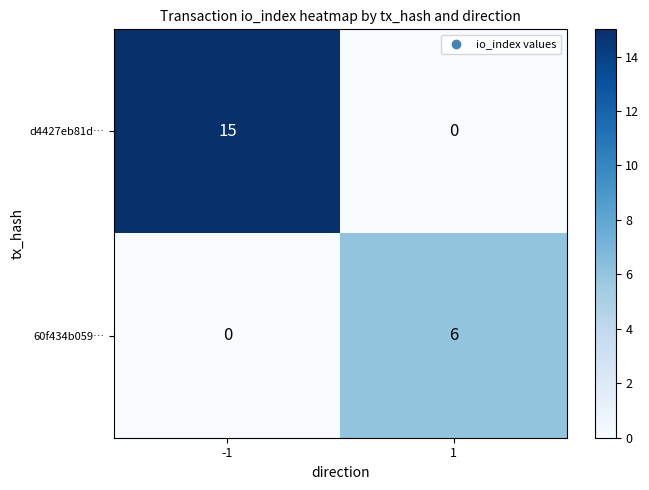

Which series changed the most between -1 and 1?

d4427eb81d…